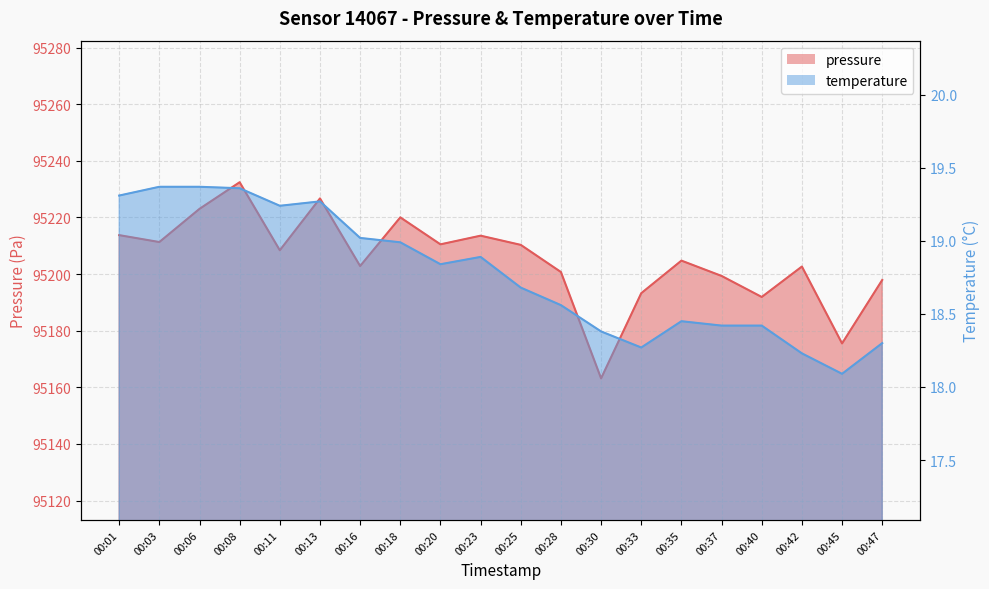

Does the chart display data point markers on the line(s)?

No